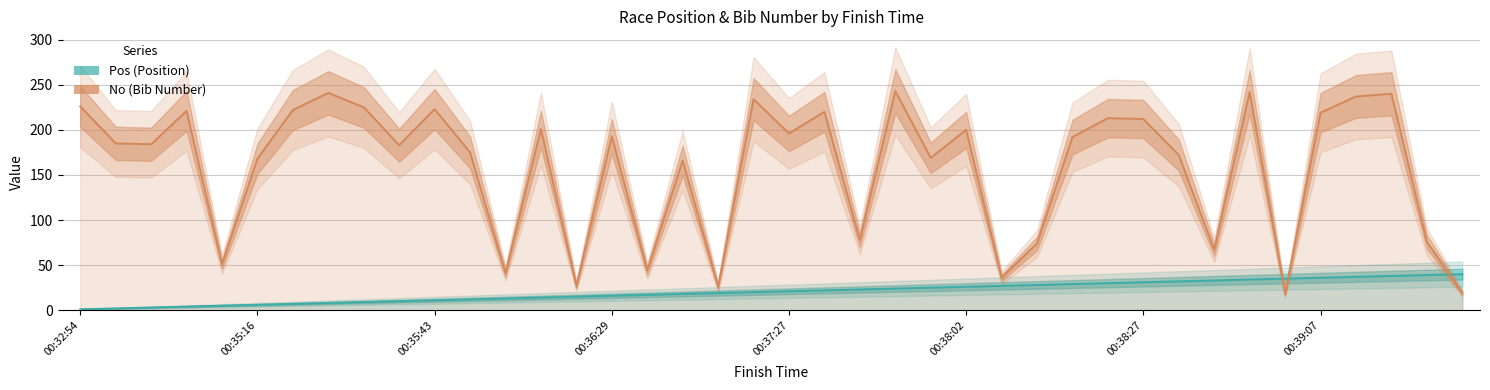

What are all the series names shown in the legend?

Pos, No